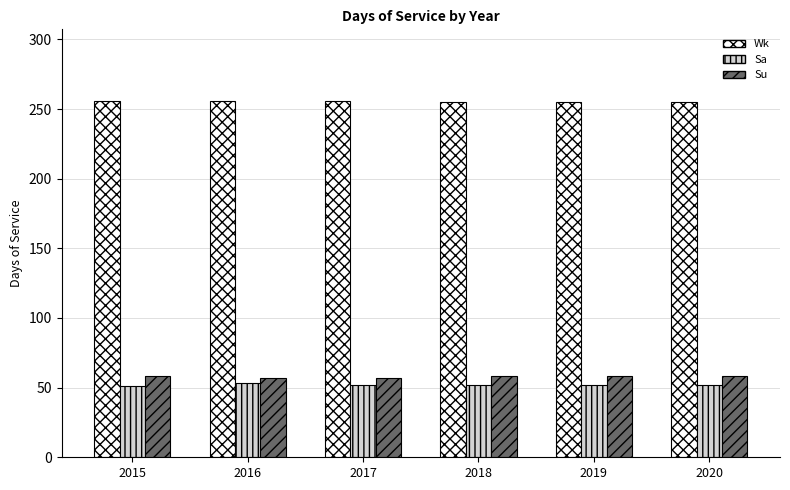

How many groups of bars are there?

6